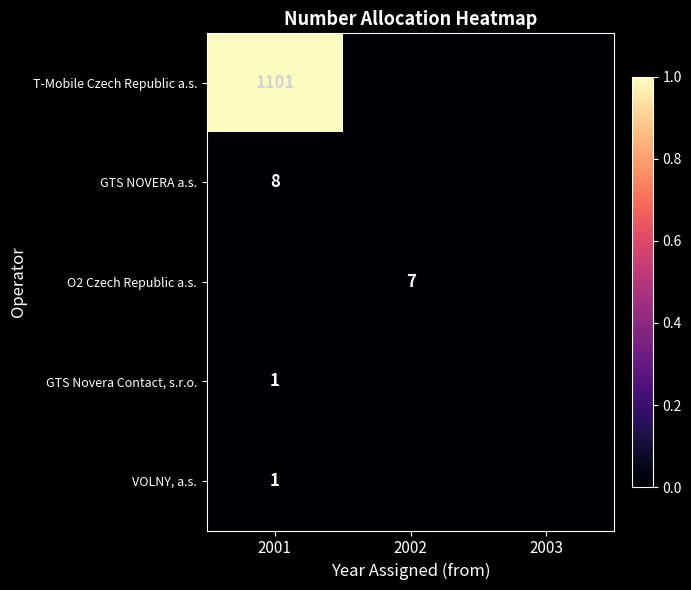

True or false: T-Mobile Czech Republic a.s. has a value of 1101 at 2001.

True